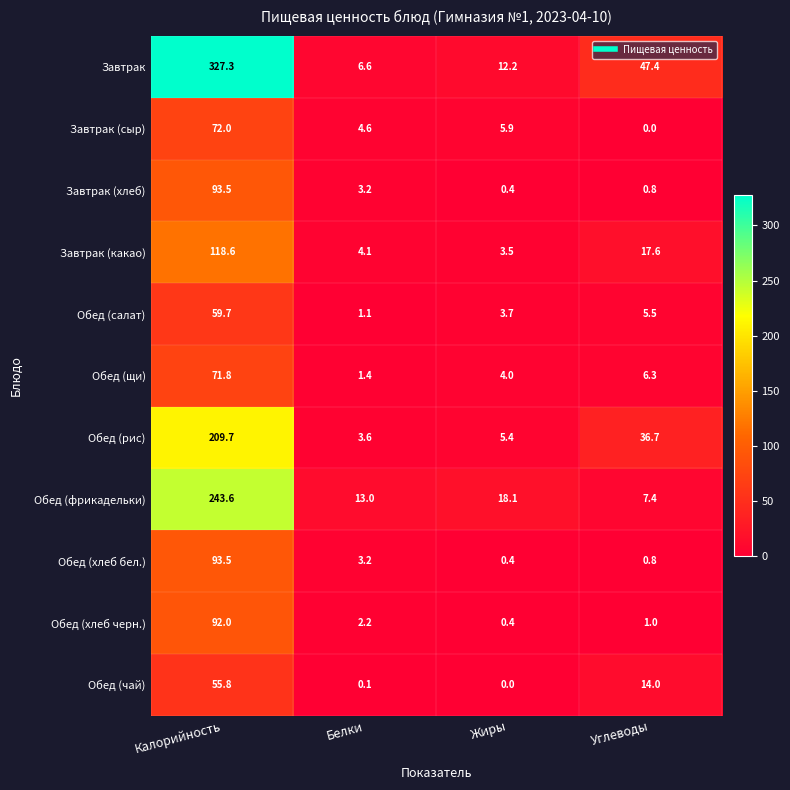

How many series are shown in this chart?

11